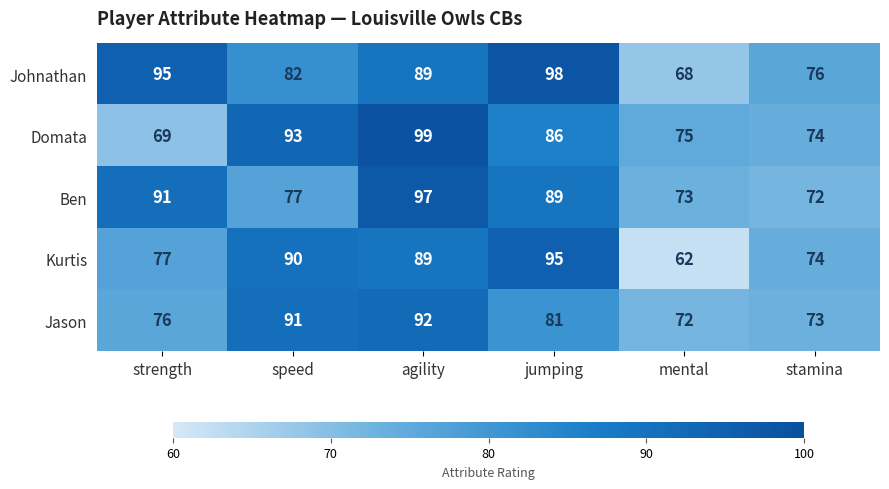

Count the number of data series in this chart.

5